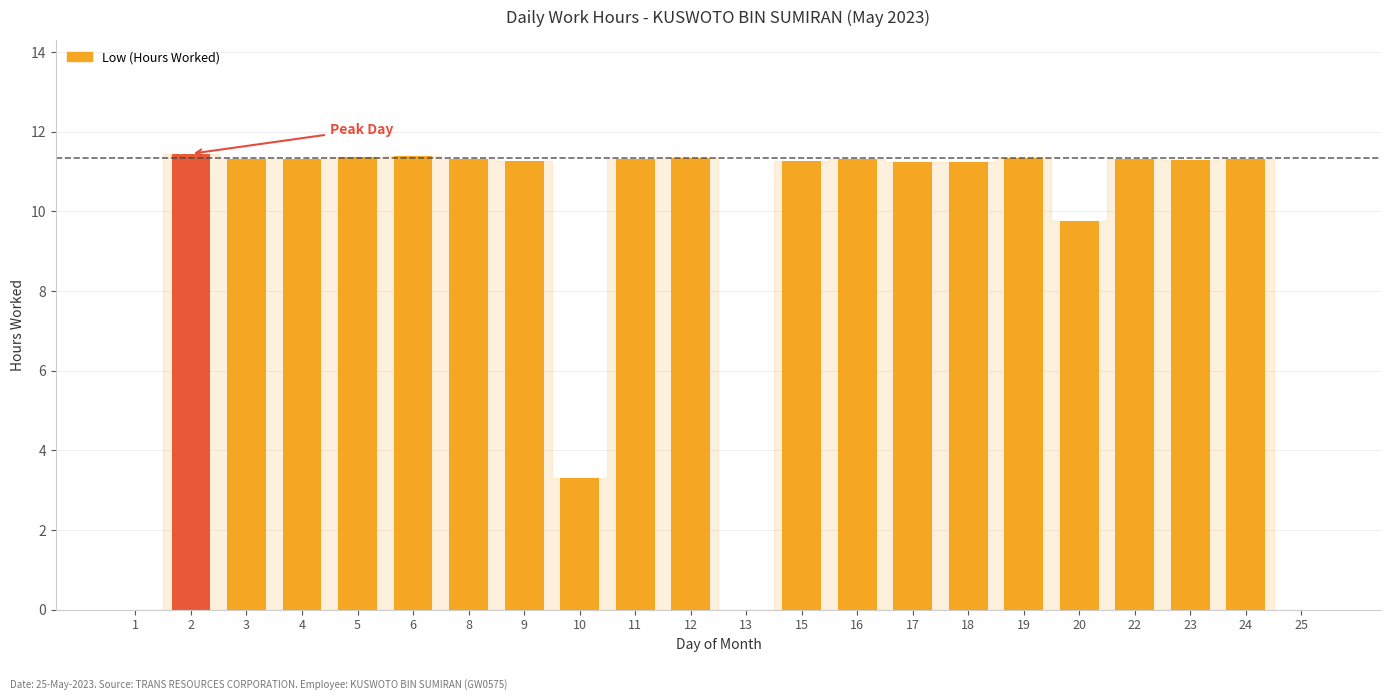

How many categories are shown in the chart?

22